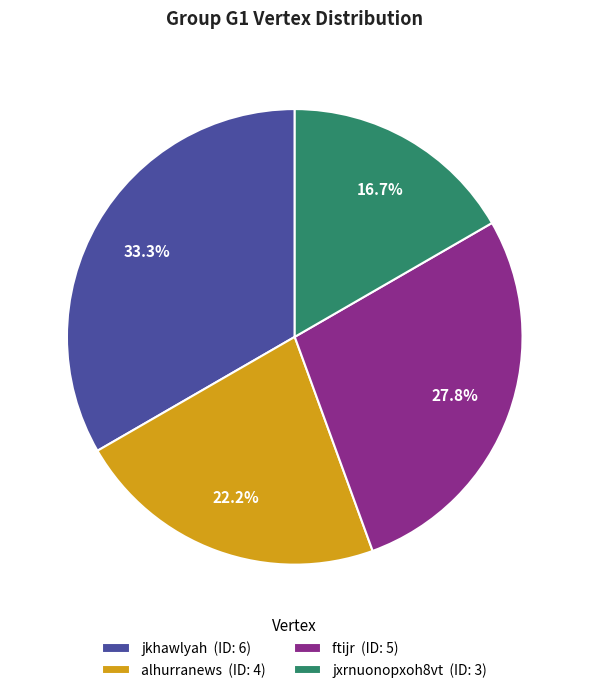

Which has a higher value, jkhawlyah or alhurranews?

jkhawlyah